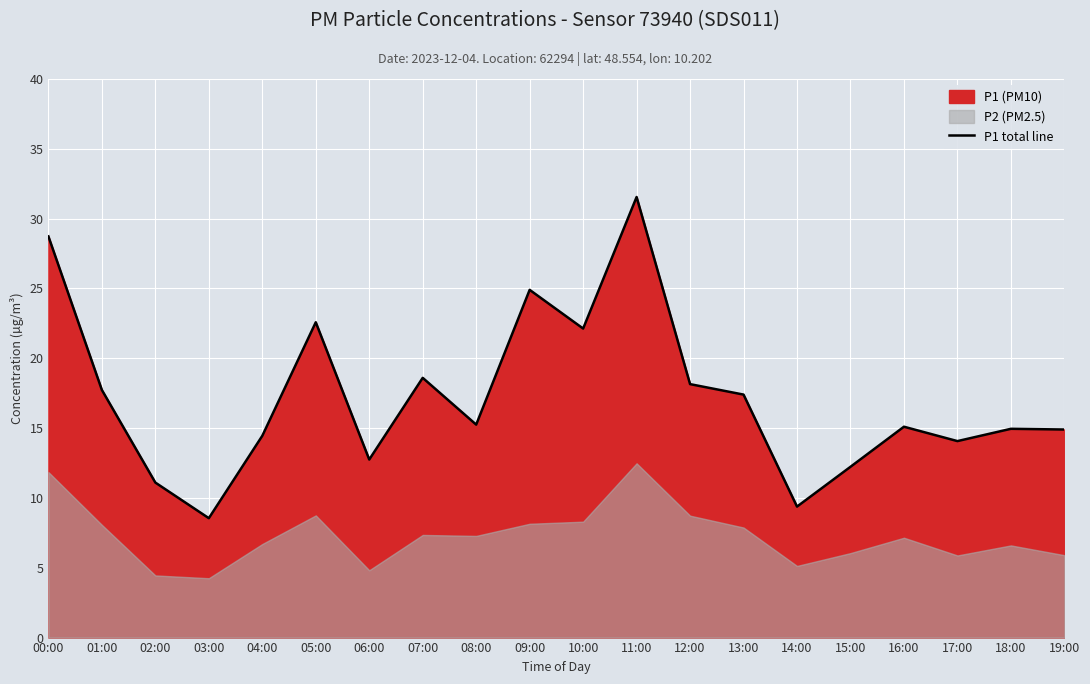

What is the label of the 16th point from the right?

04:00